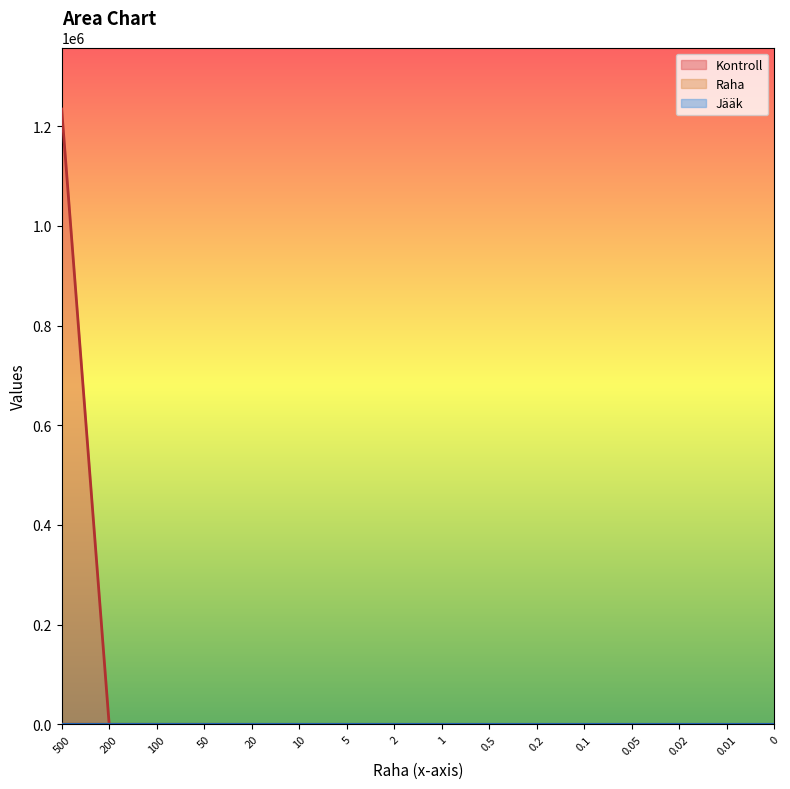

True or false: Kontroll has a value of 0.0 at 0.

True